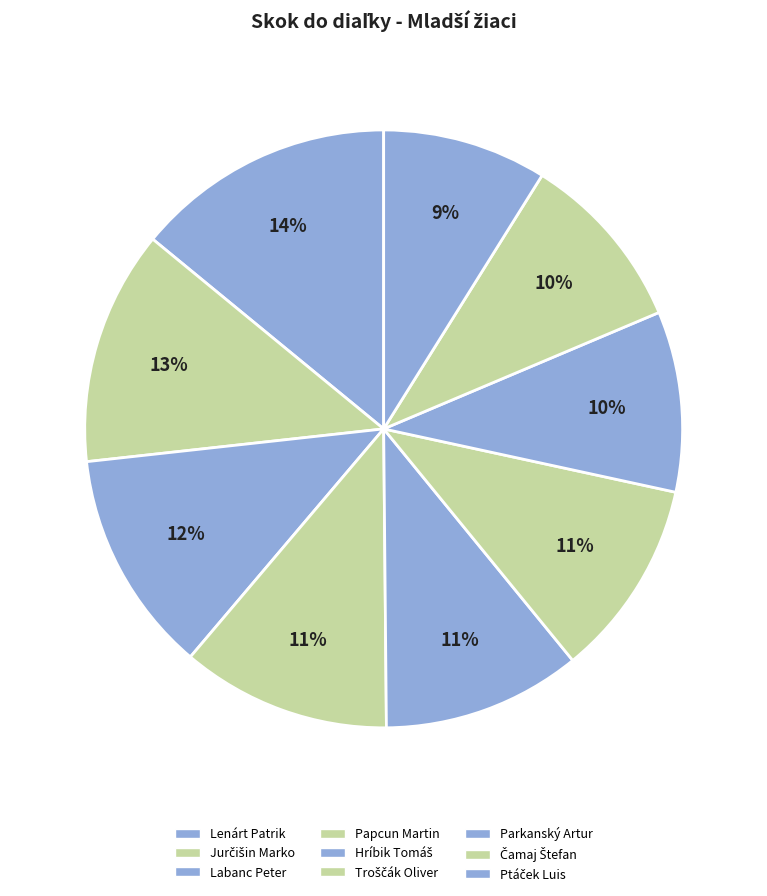

Approximately how many times larger is the value at Papcun Martin compared to Labanc Peter?

0.9